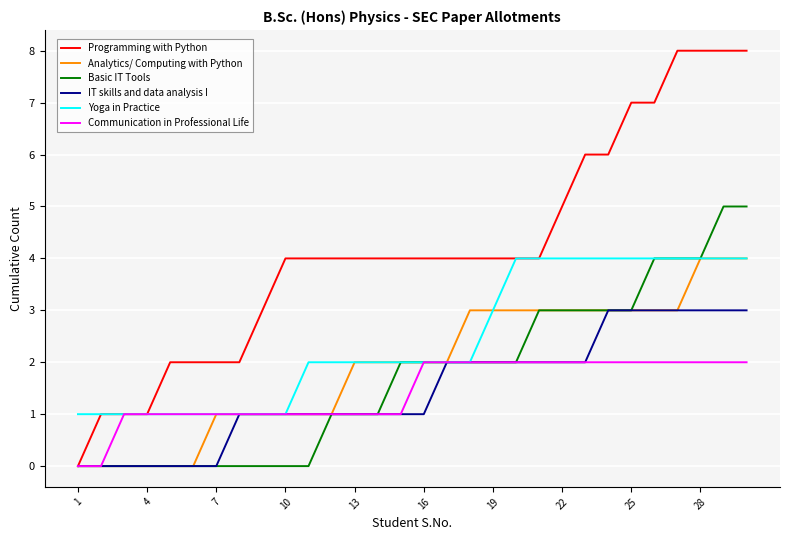

Which series has the largest total across all categories?

Programming with Python